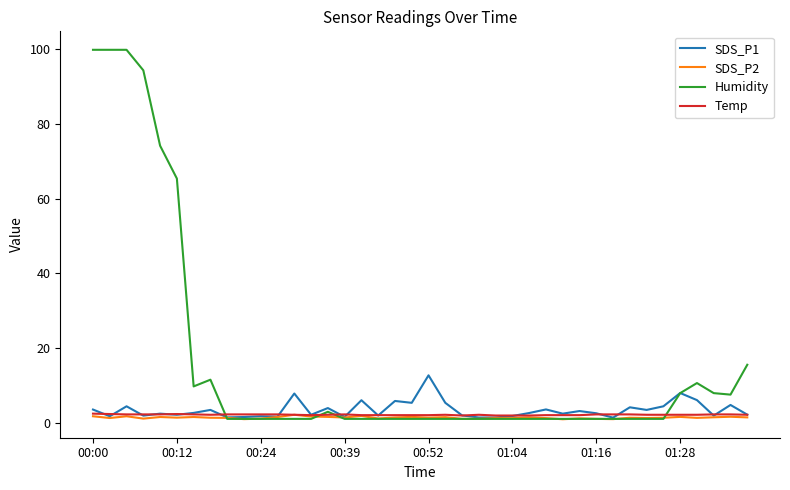

How many lines are shown in the chart?

4